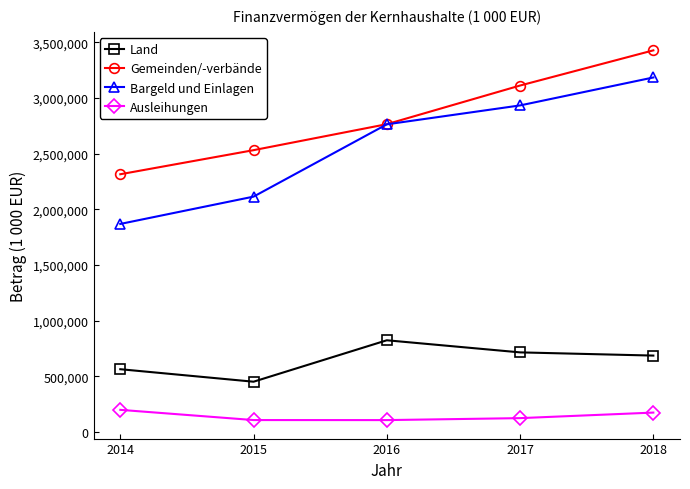

What is the approximate value of Bargeld und Einlagen at 2016, to the nearest 100?

2764100